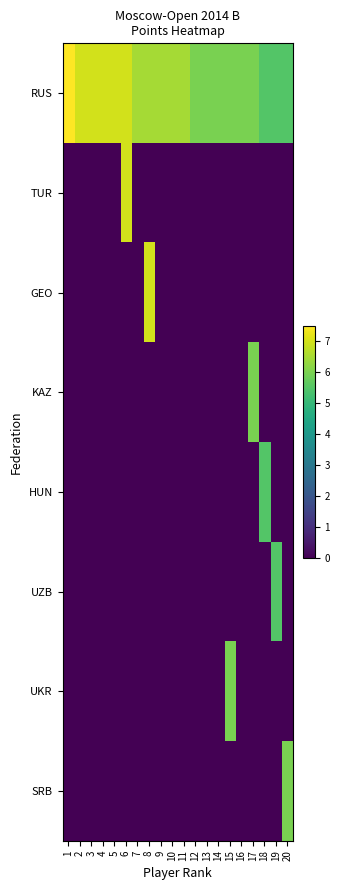

How many categories are shown in the chart?

20